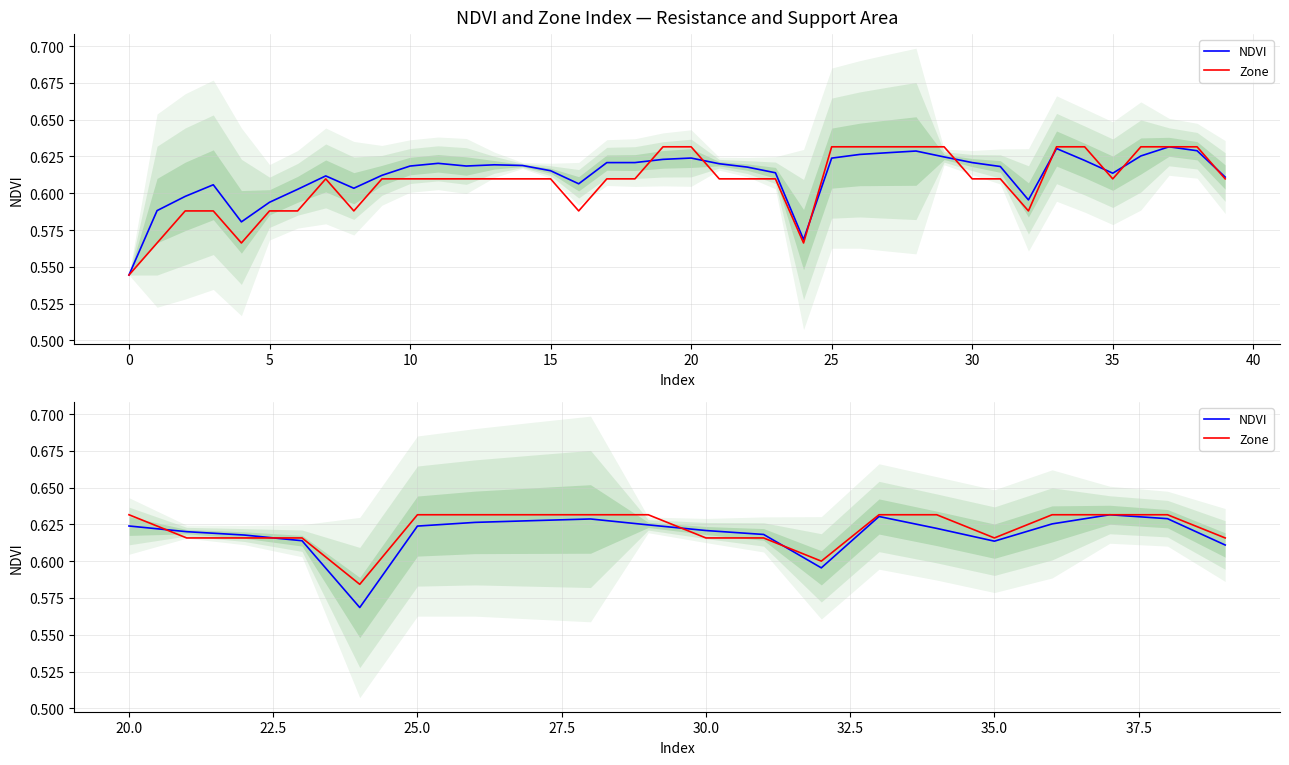

At how many categories does at least one series exceed 0?

20